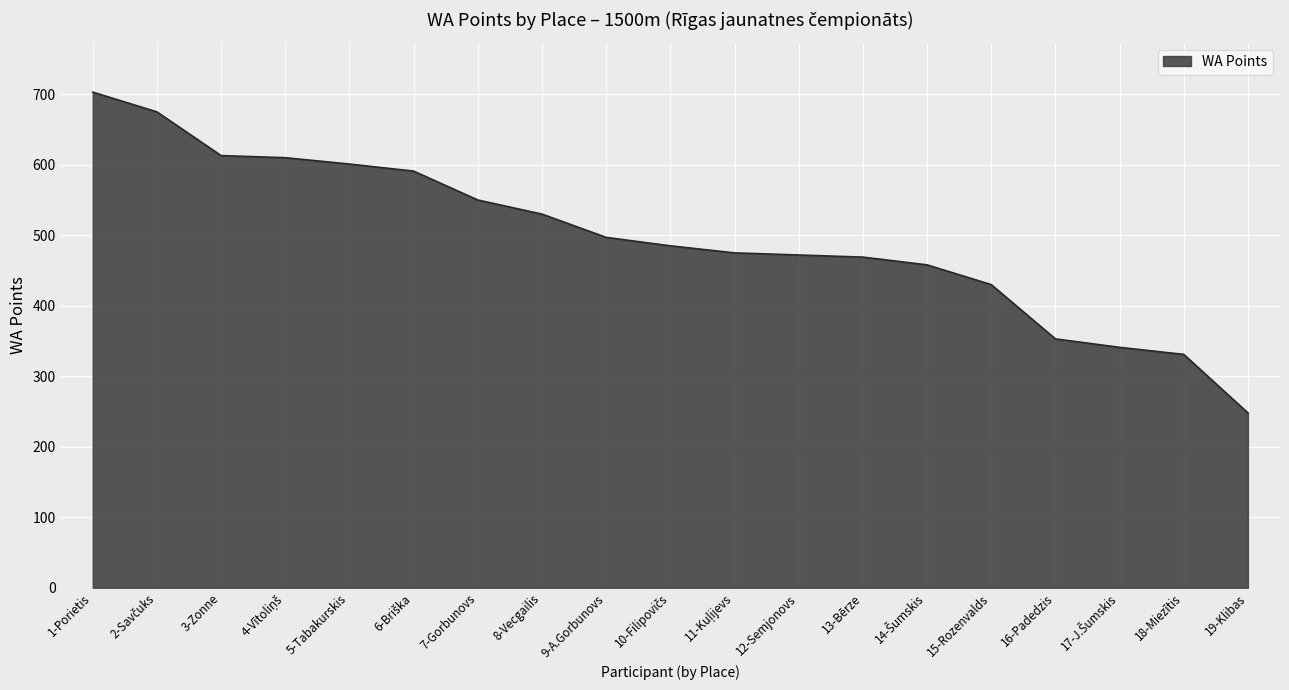

Which category has the highest value across all series?

1-Porietis